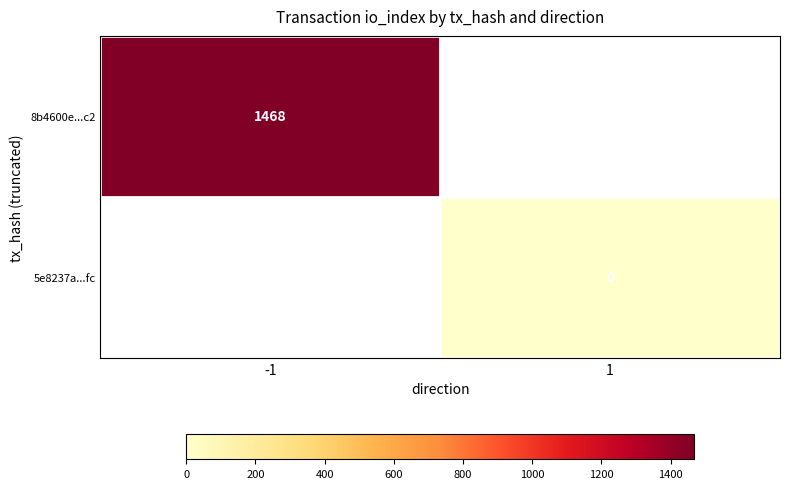

Count the number of categories in the chart.

2